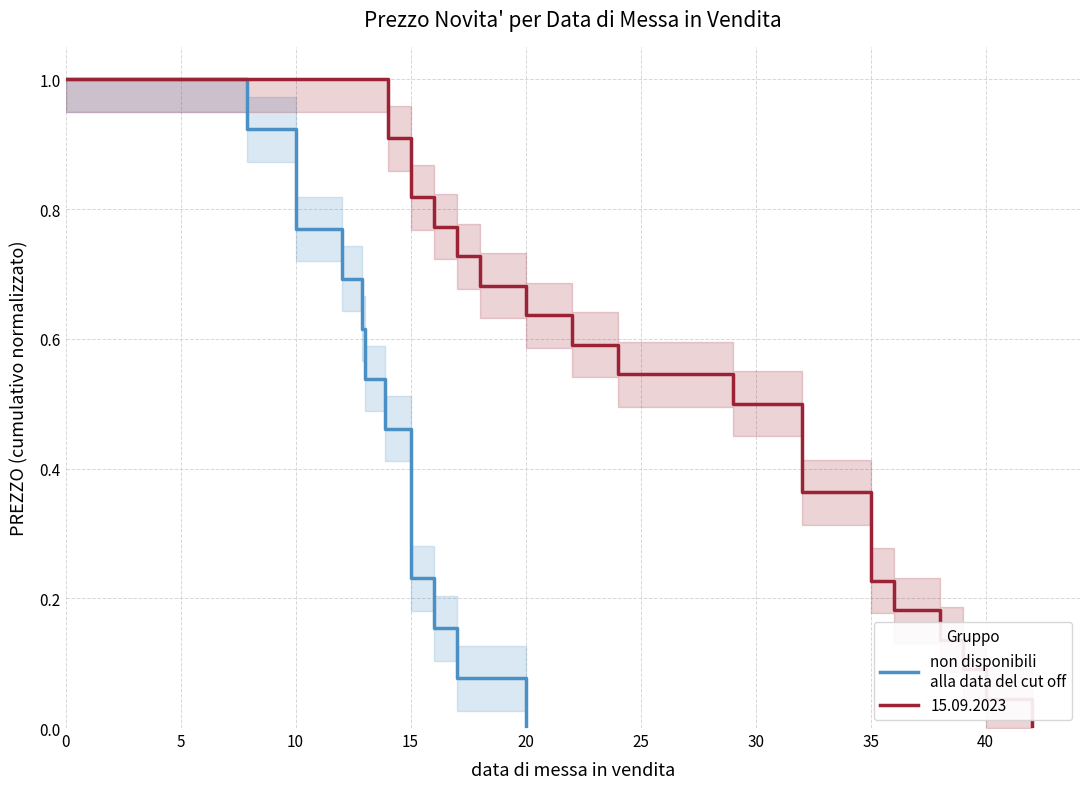

What is the sum of all values?

7.0